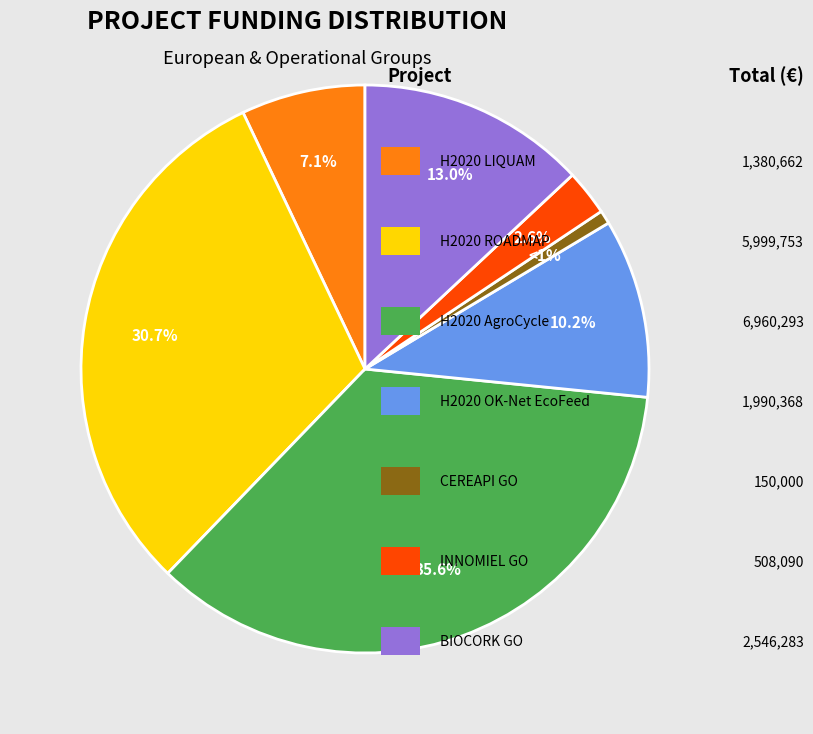

Does any single category account for the majority?

No